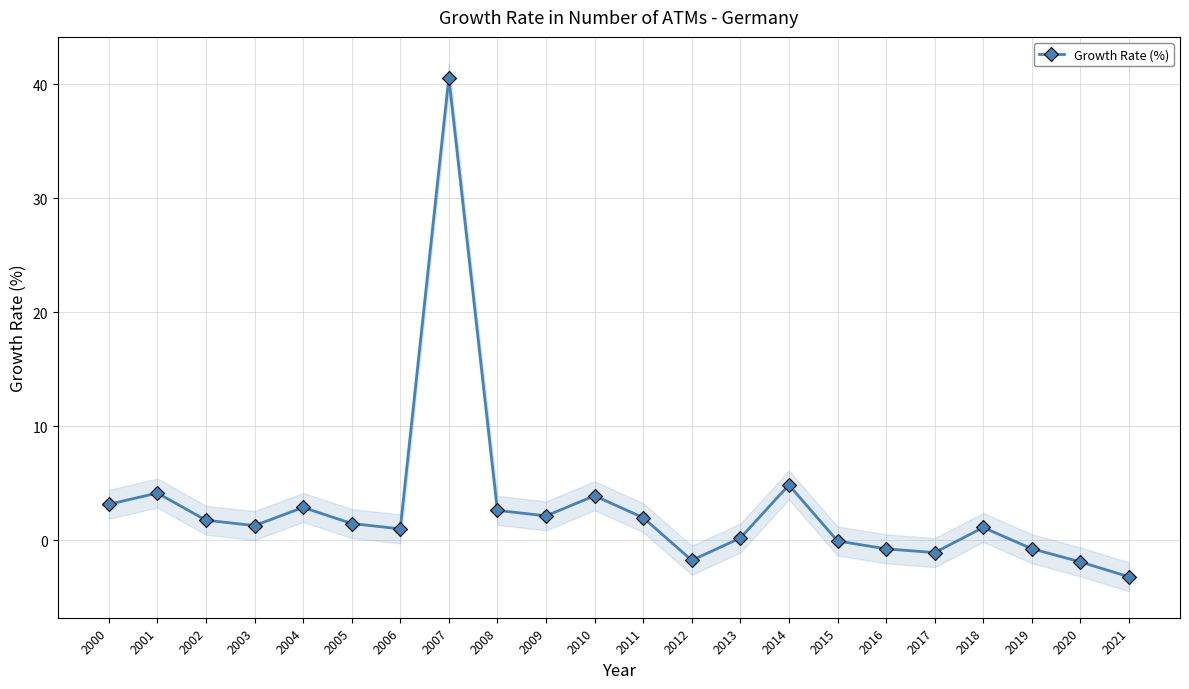

What is the maximum value shown in the chart?

40.6